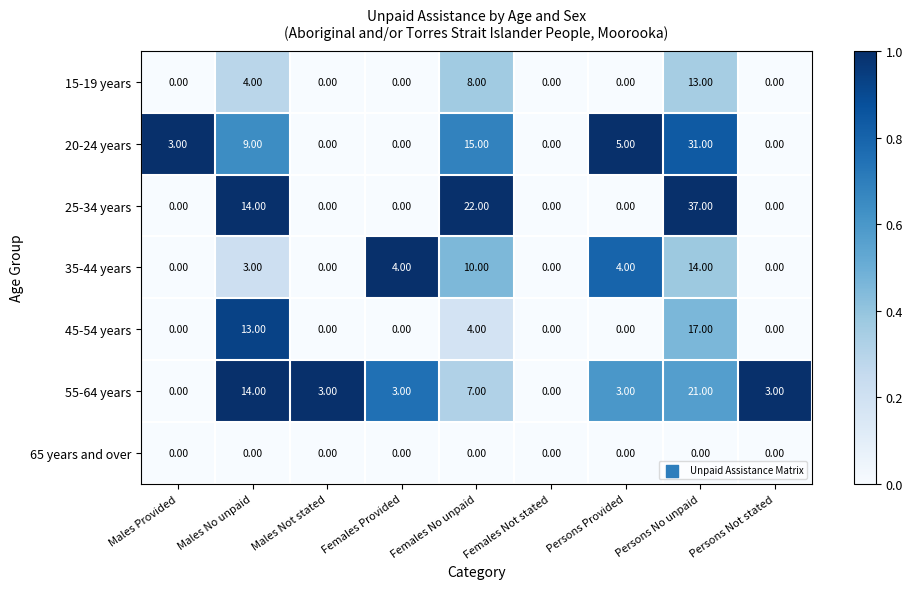

What is the total value across all series at Persons Not stated?

3